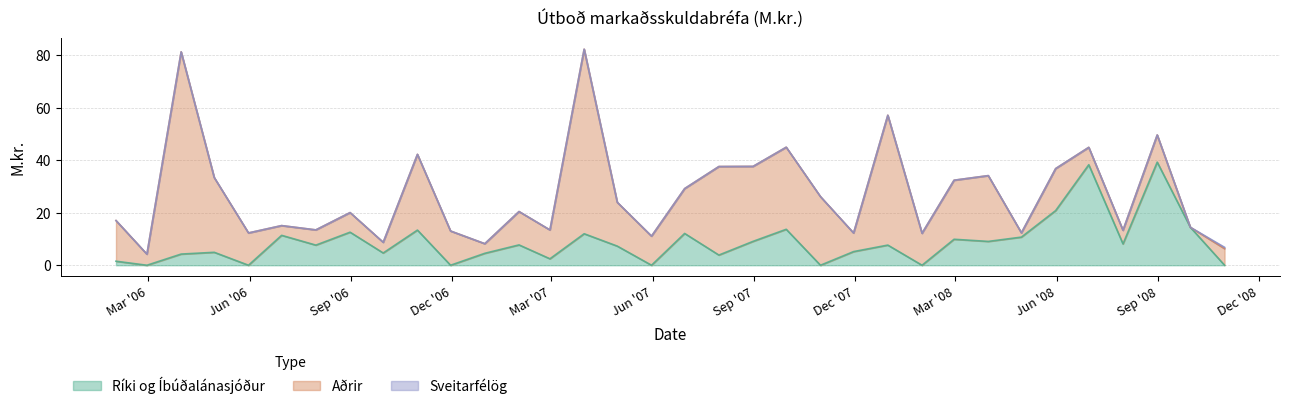

List the series in order of their overall mean, lowest first.

Sveitarfélög, Ríki og Íbúðalánasjóður, Aðrir